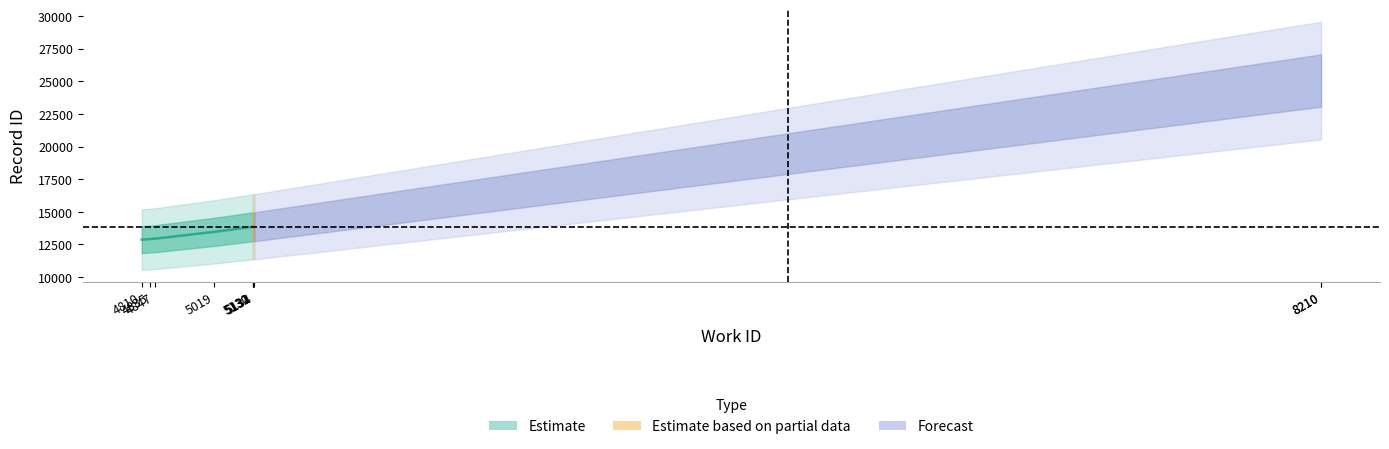

What is the difference between the maximum and minimum values?

12190